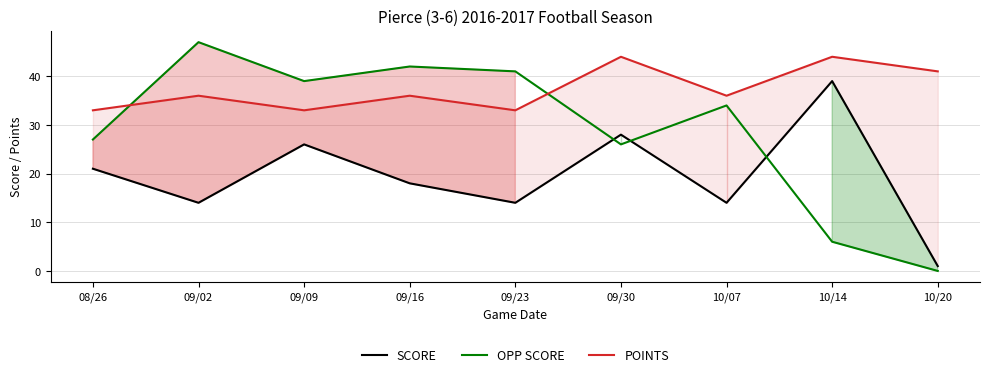

Reading right to left, transcribe all the data shown in this chart.

SCORE: 10/20=1	10/14=39	10/07=14	09/30=28	09/23=14	09/16=18	09/09=26	09/02=14	08/26=21
OPP SCORE: 10/20=0	10/14=6	10/07=34	09/30=26	09/23=41	09/16=42	09/09=39	09/02=47	08/26=27
POINTS: 10/20=41	10/14=44	10/07=36	09/30=44	09/23=33	09/16=36	09/09=33	09/02=36	08/26=33